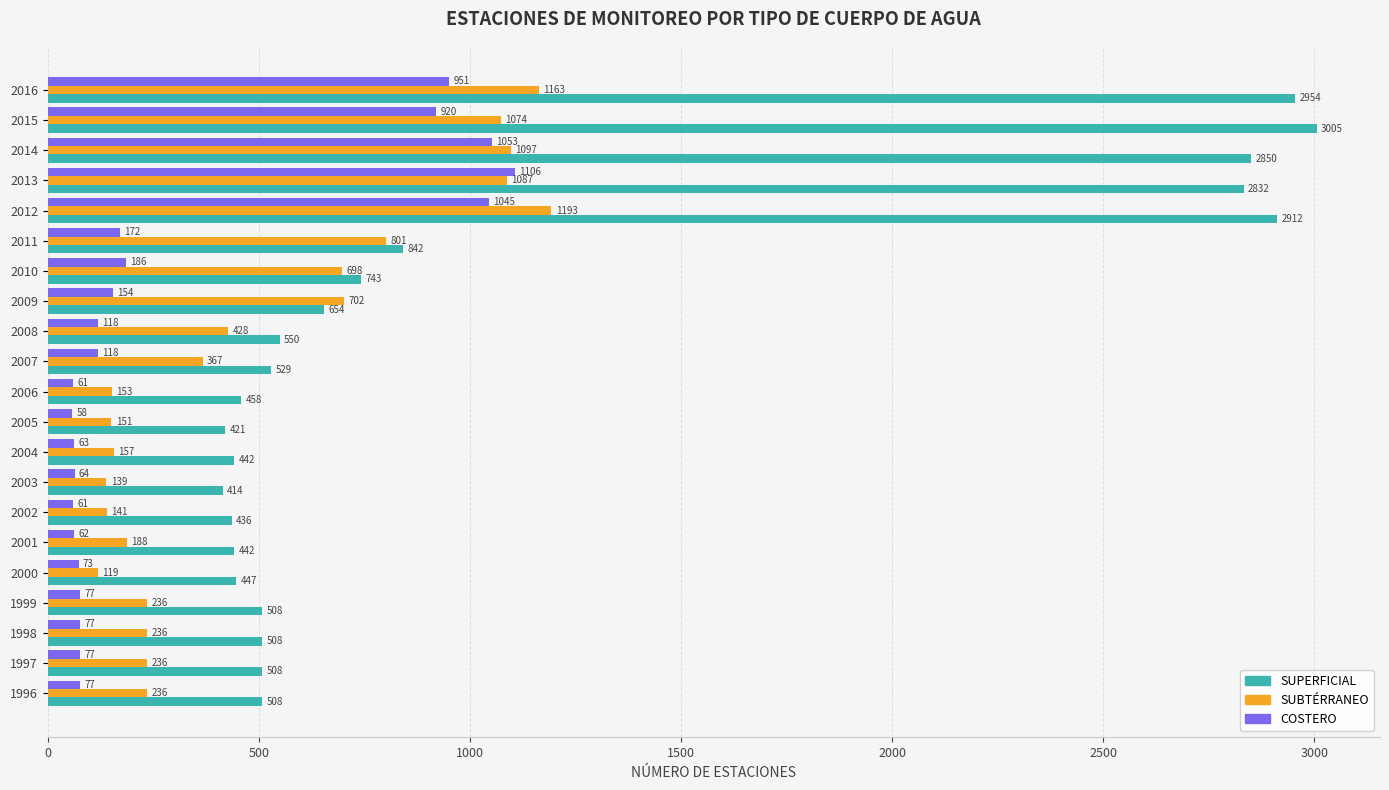

Which series has the widest spread of values?

SUPERFICIAL